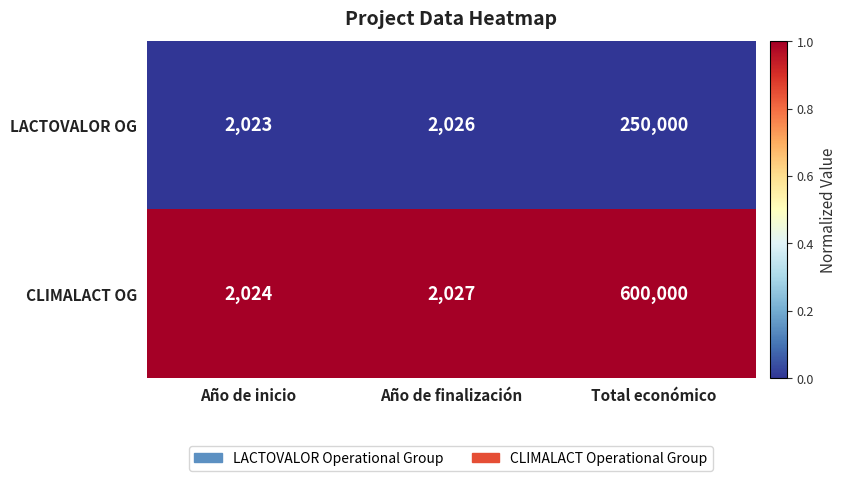

Reading left to right, transcribe all the data shown in this chart.

LACTOVALOR OG: Año de inicio=2023	Año de finalización=2026	Total económico=250000
CLIMALACT OG: Año de inicio=2024	Año de finalización=2027	Total económico=600000